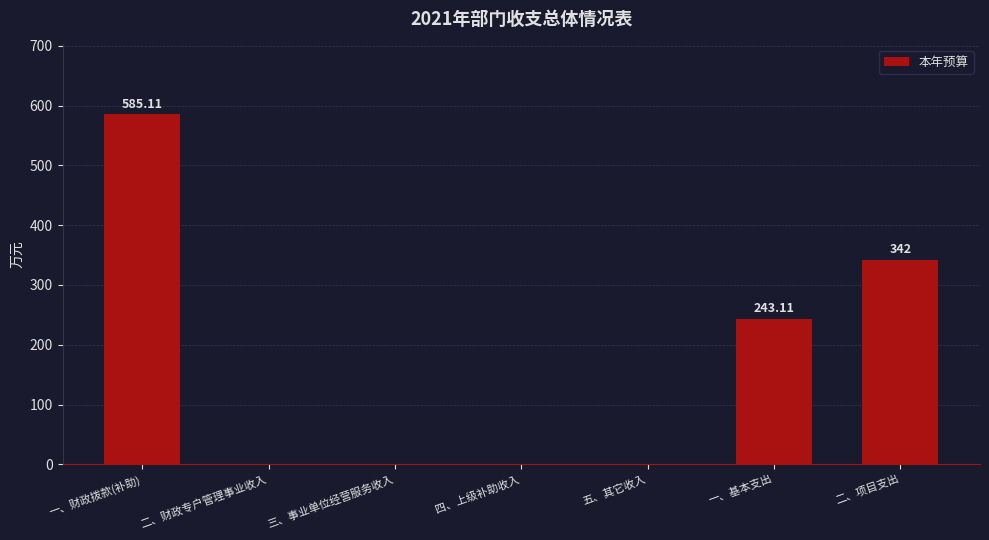

What is the sum of all values?

1170.2